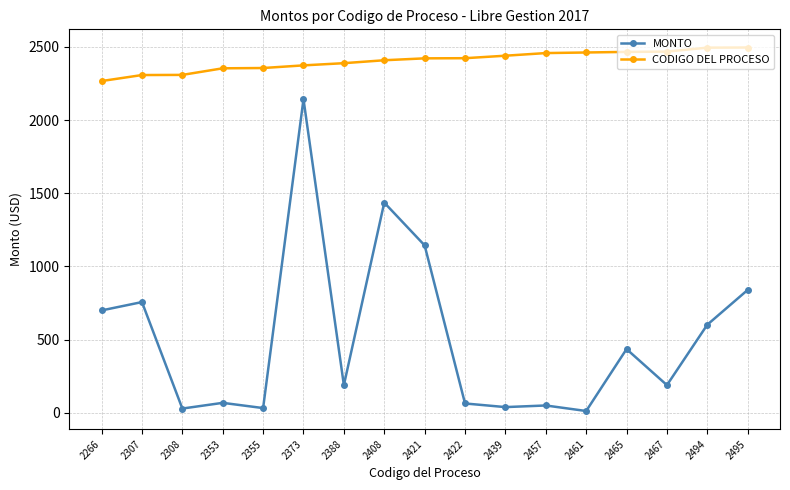

Does the chart have visible grid lines?

Yes